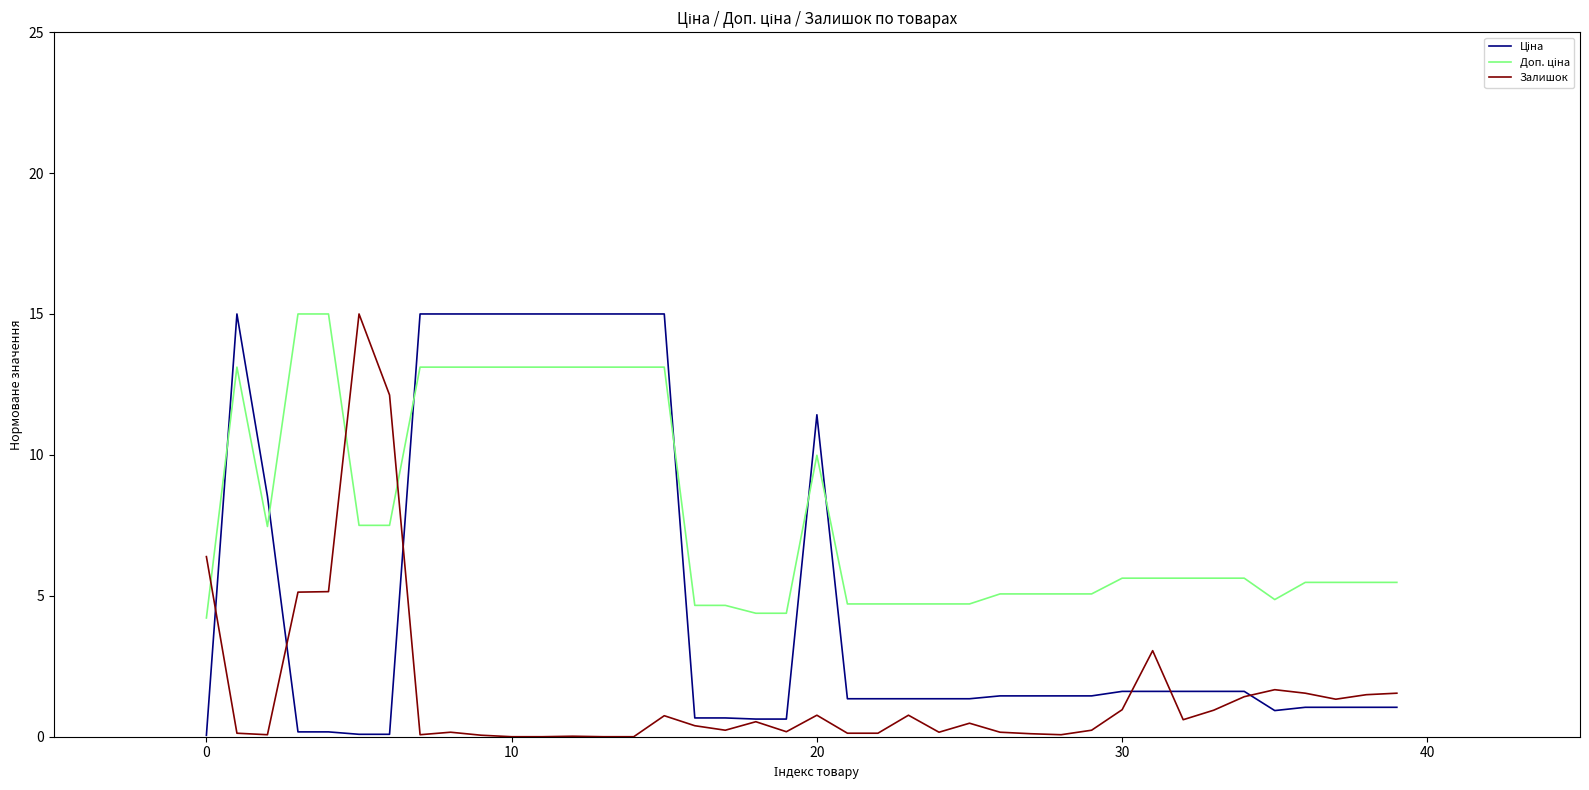

How many lines are shown in the chart?

3